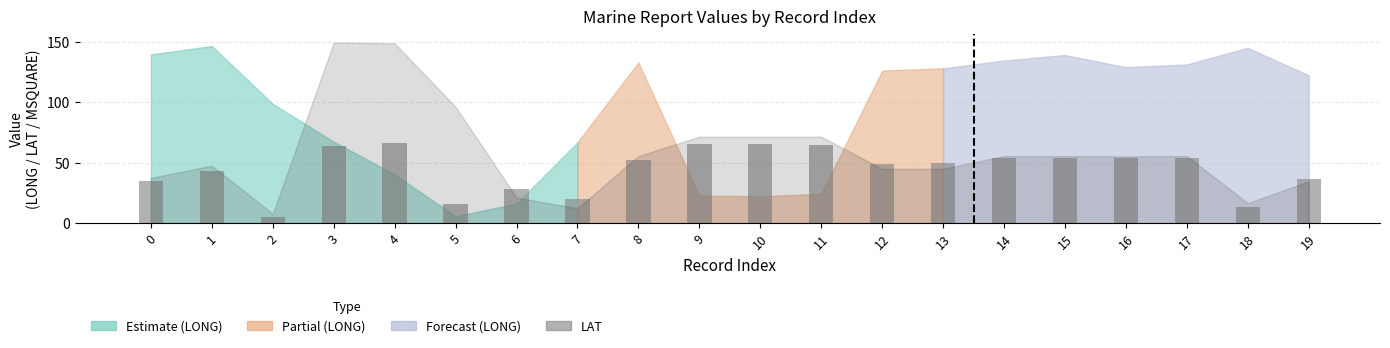

What is the change in value from 1 to 16?

+10.5